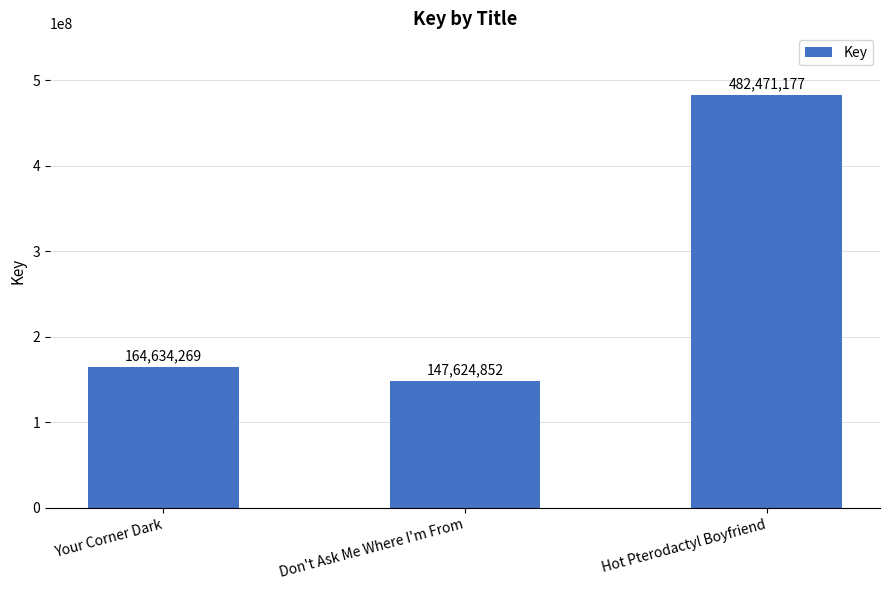

True or false: the data shows 860587779 at Hot Pterodactyl Boyfriend.

False